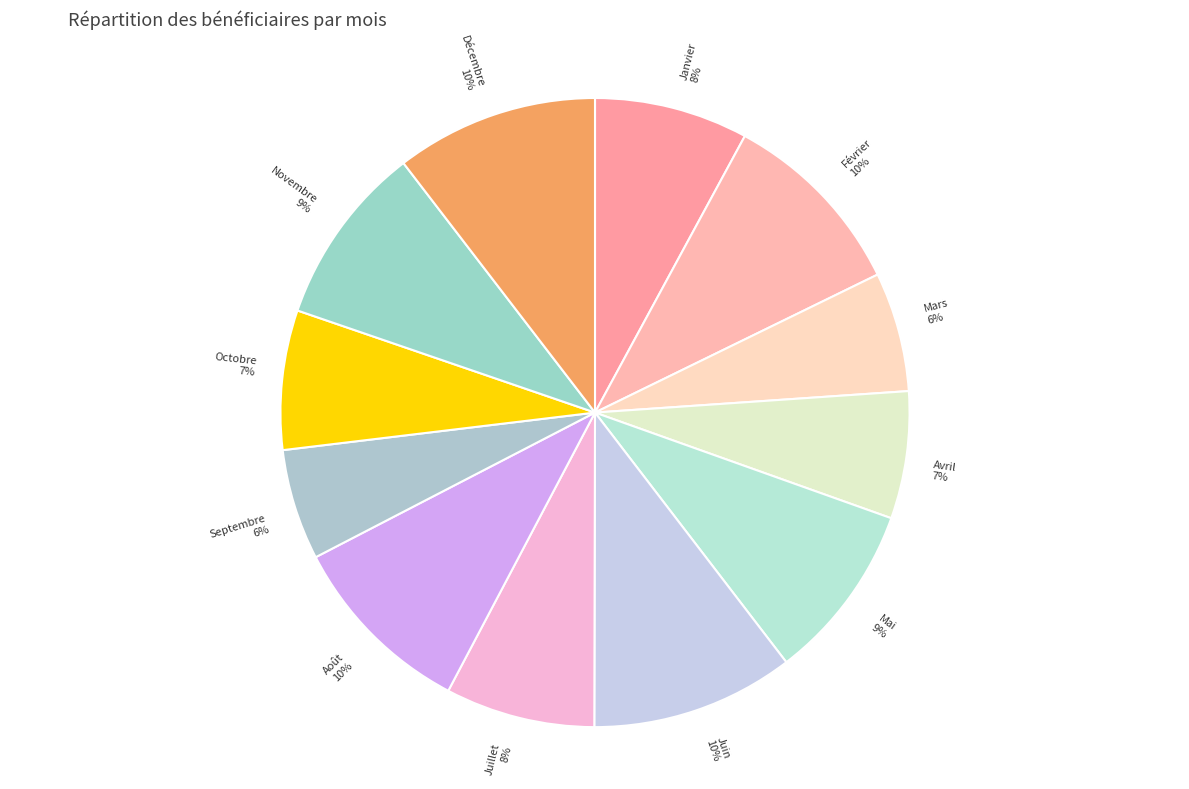

True or false: Janvier accounts for 8% of the total.

True